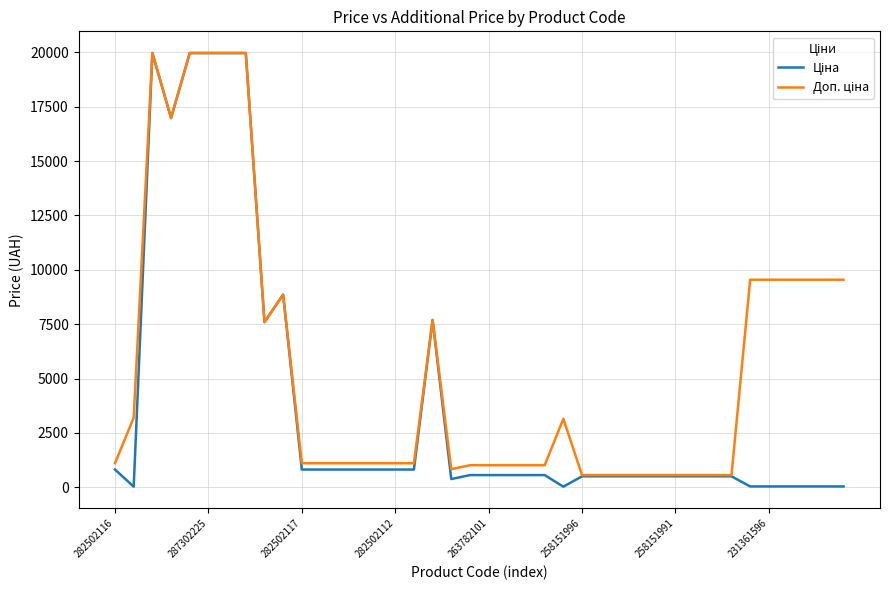

True or false: Ціна and Доп. ціна intersect in this chart.

False